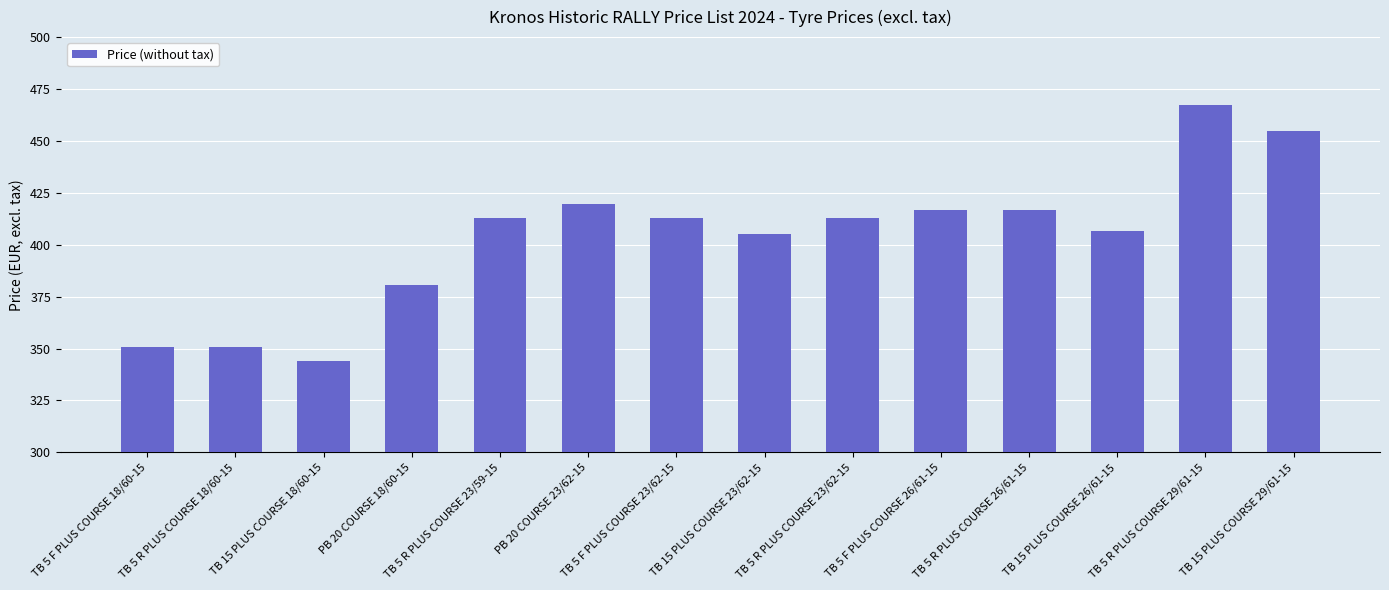

How many bars are there in total?

14